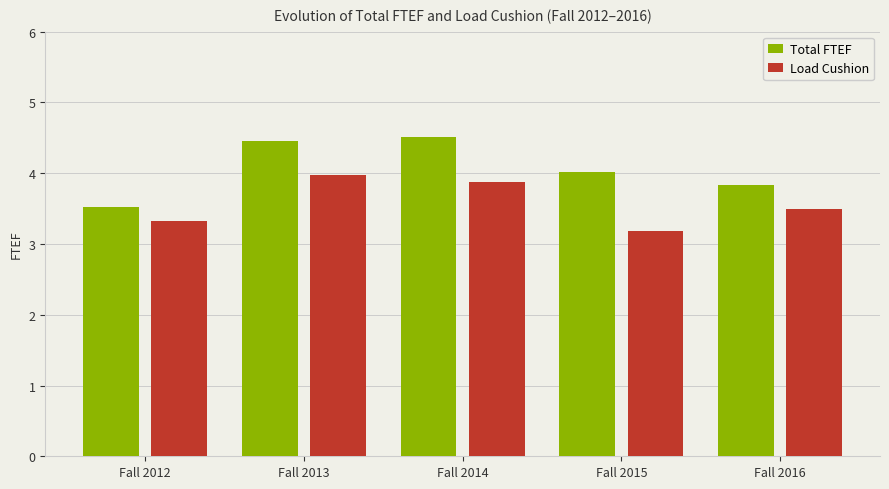

What is the sum of all Total FTEF values?

20.3